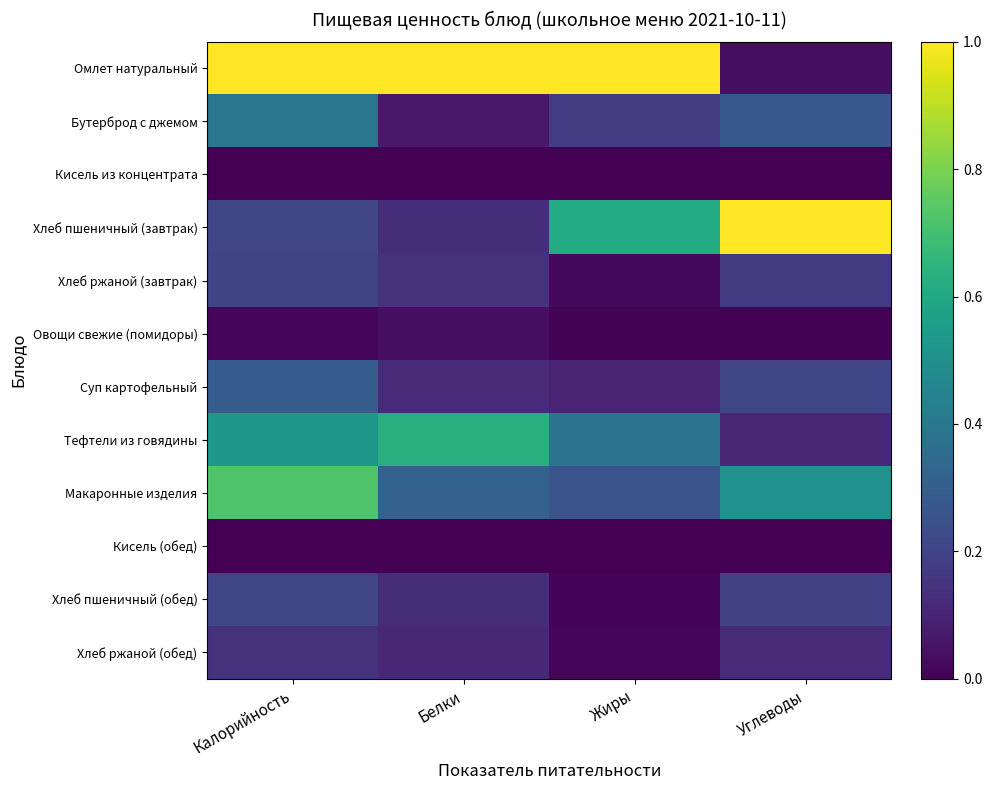

Which has a higher value, Жиры or Углеводы?

Жиры